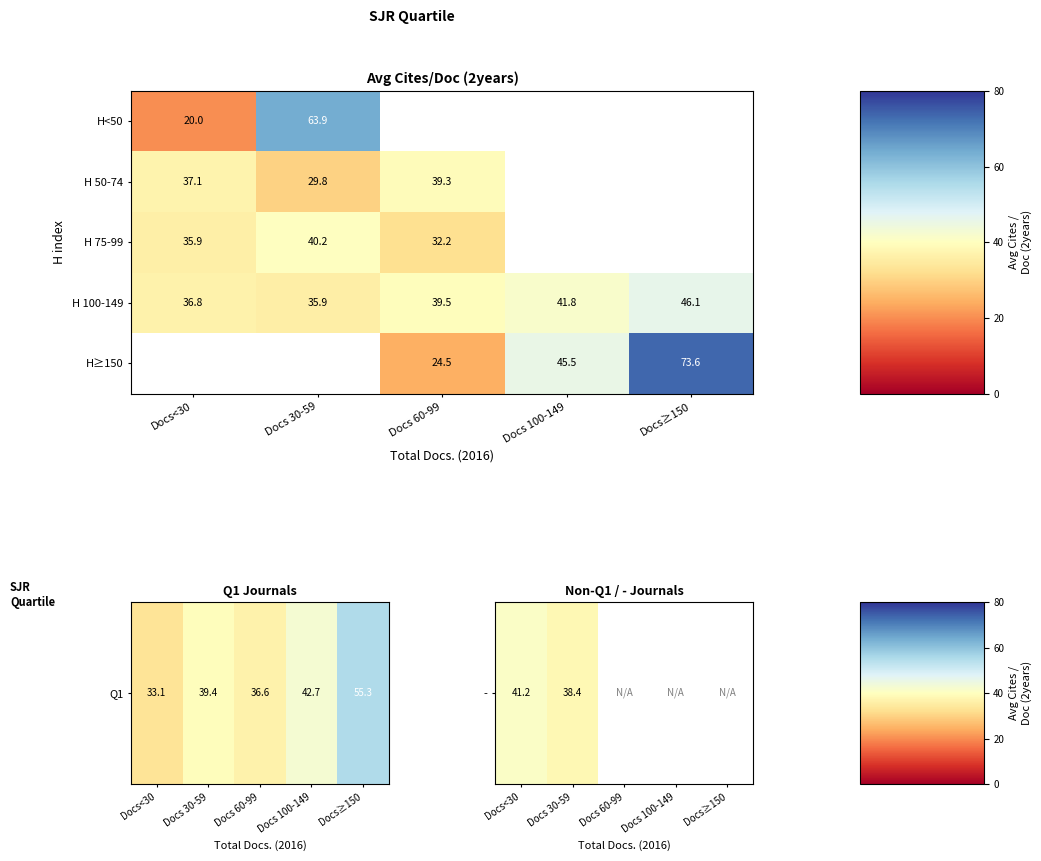

Is the value of H<50 at Docs 30-59 greater than the value of H 100-149 at Docs<30?

Yes